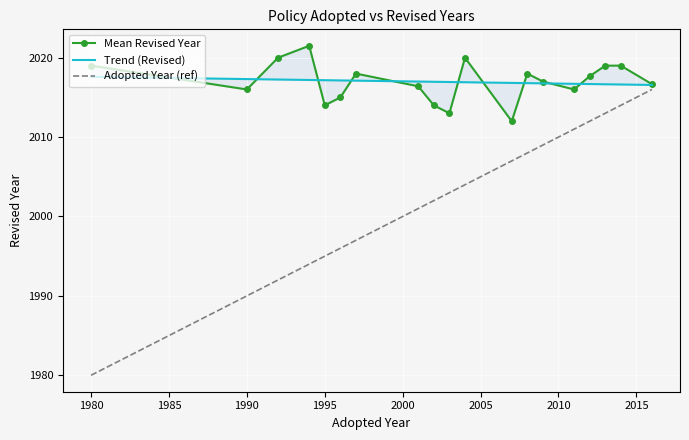

What is the highest value of the Adopted Year (ref) series?

2016